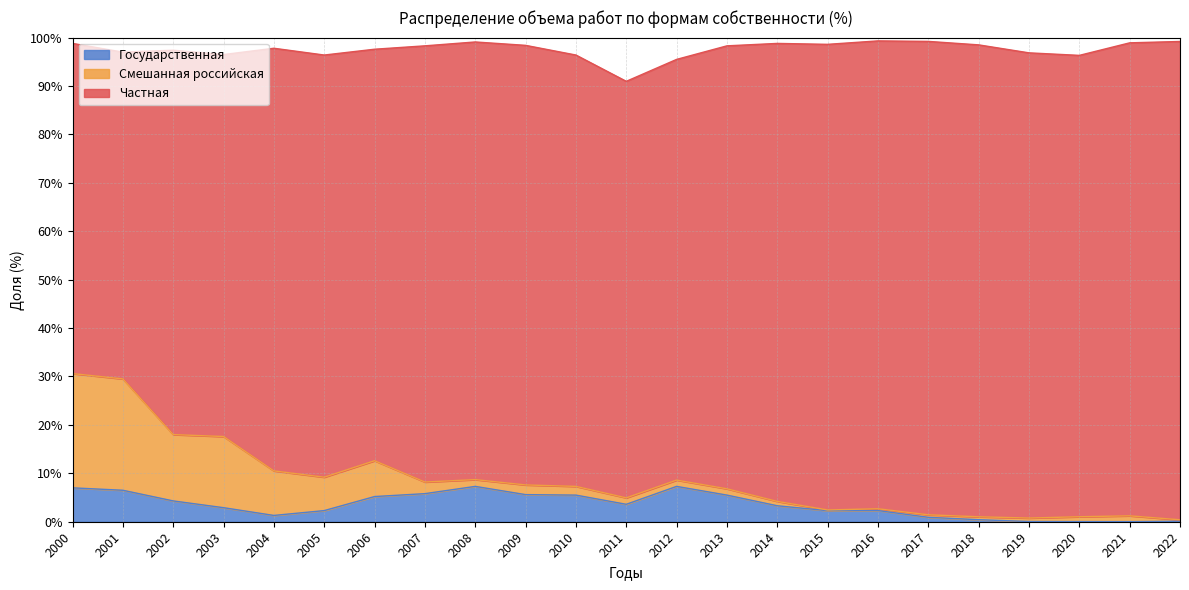

How many intersections are there between Смешанная российская and Государственная?

2